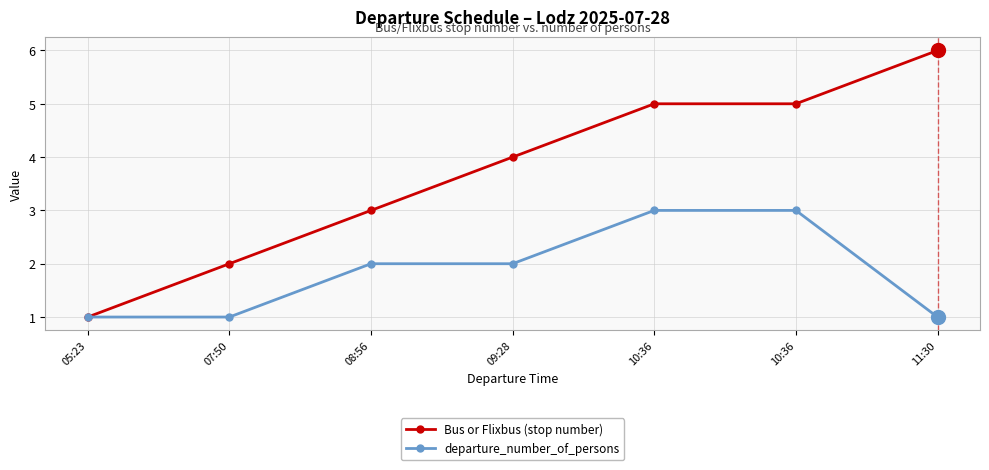

True or false: departure_number_of_persons and Bus or Flixbus (stop number) cross at least once.

False